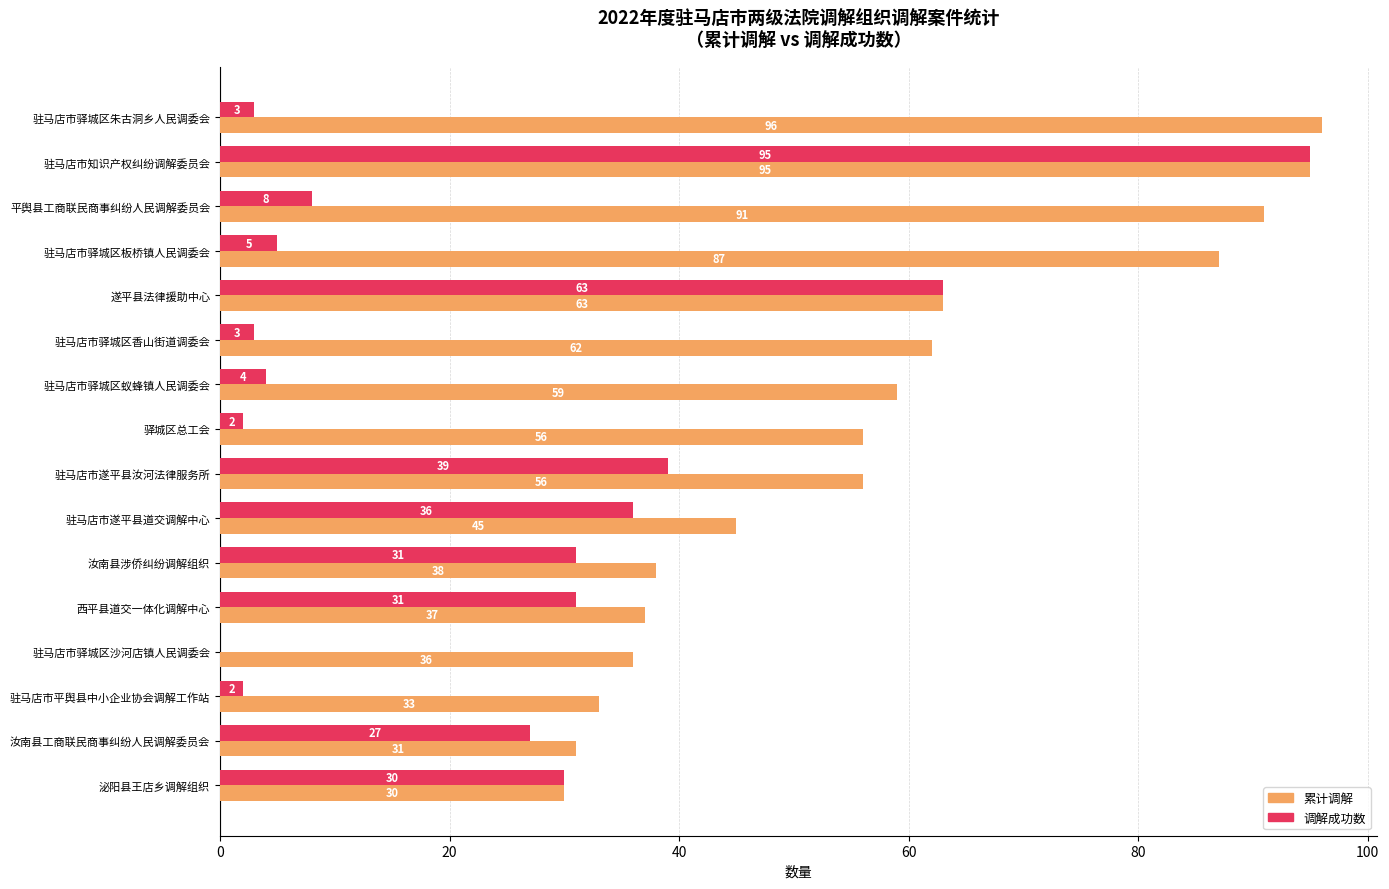

Between 驻马店市遂平县汝河法律服务所 and 驻马店市平舆县中小企业协会调解工作站, which series saw the biggest shift?

调解成功数